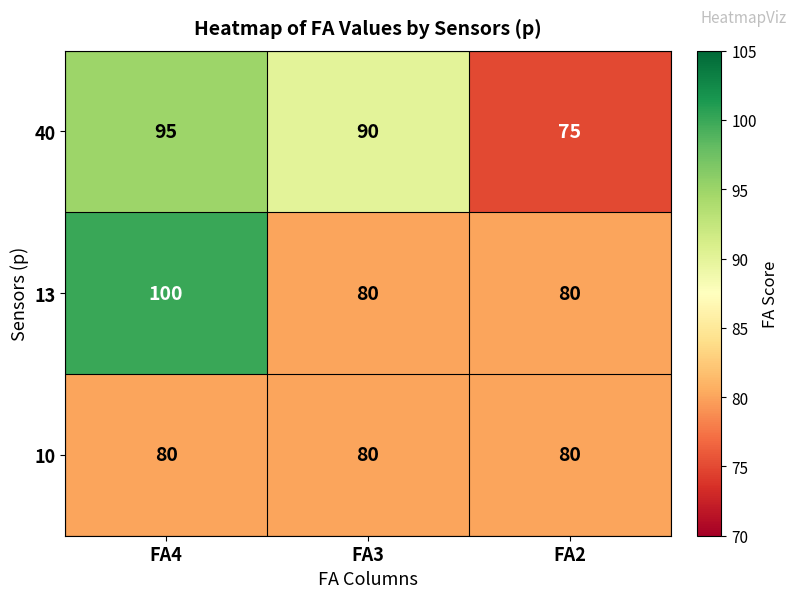

What is the total value across all series at FA3?

250